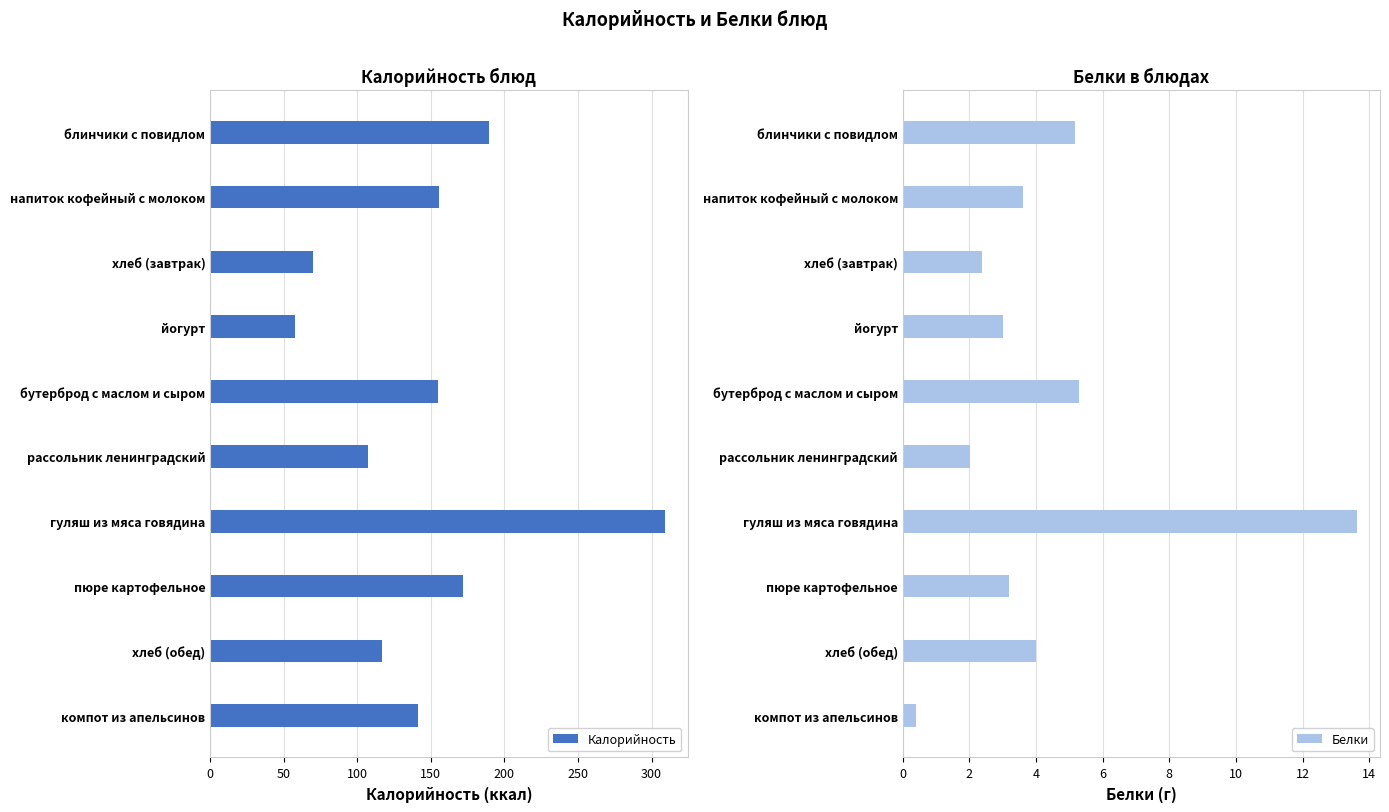

What is the value of the Белки bar at the 8th from the left?

3.2